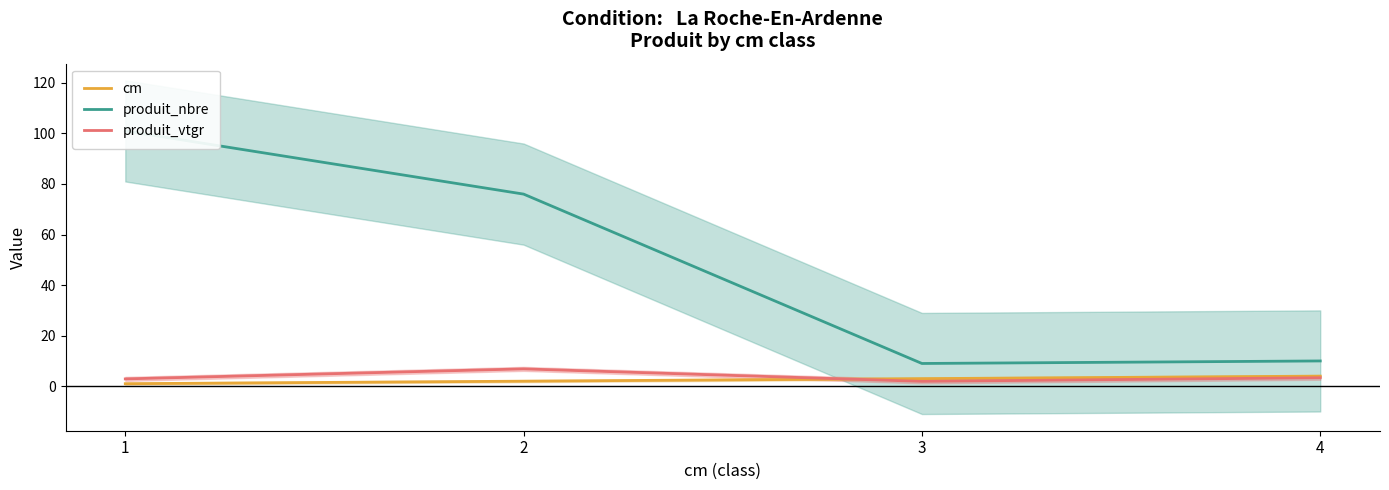

List the series in order of their peak value, lowest first.

cm, produit_vtgr, produit_nbre